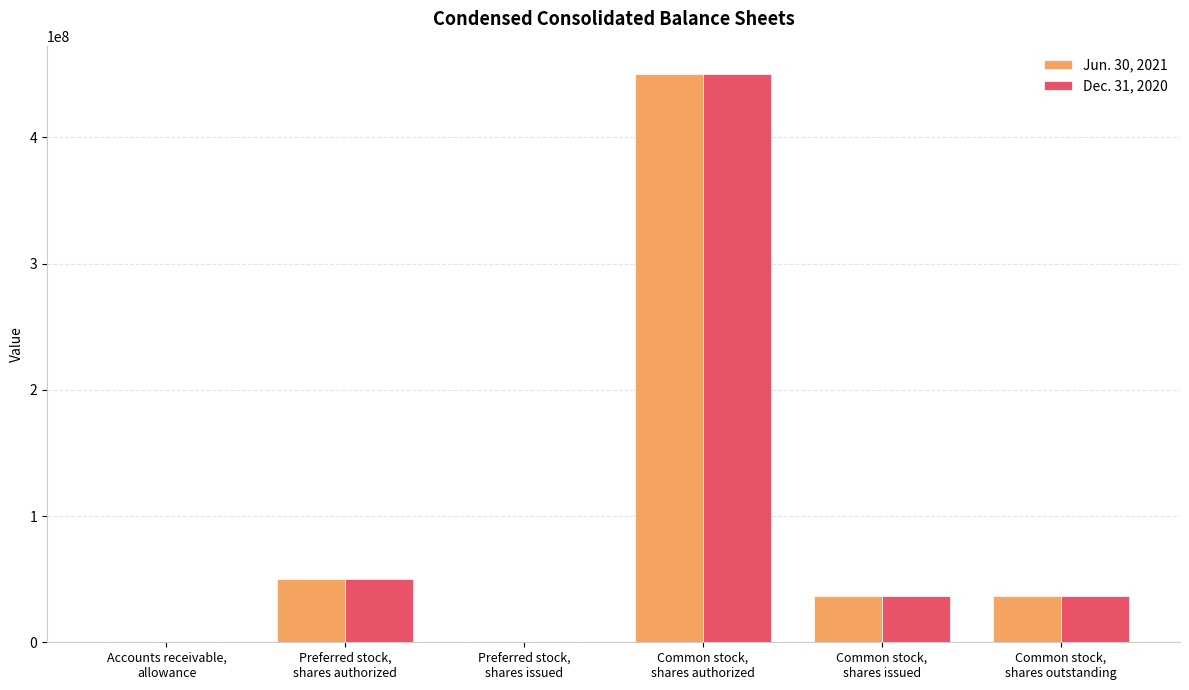

Which series changed the most between Preferred stock,
shares authorized and Common stock,
shares issued?

Dec. 31, 2020